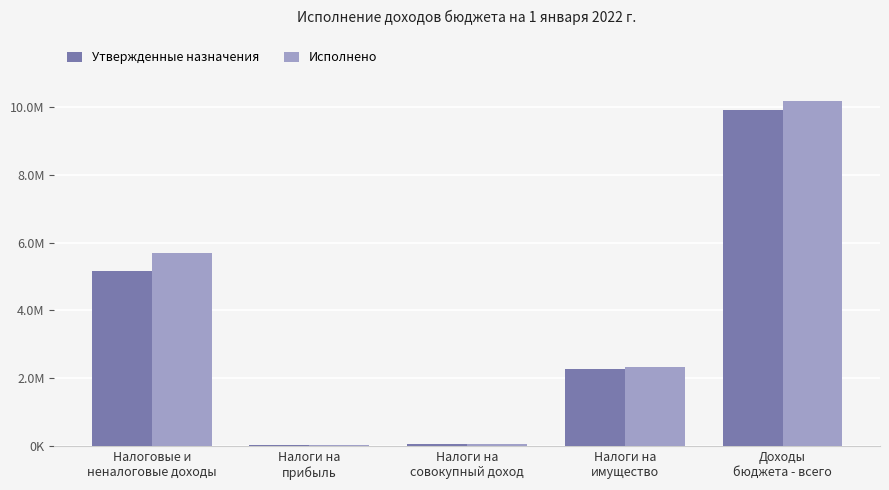

The value of Исполнено at Налоги на
имущество is 2324638.6. True or false?

True